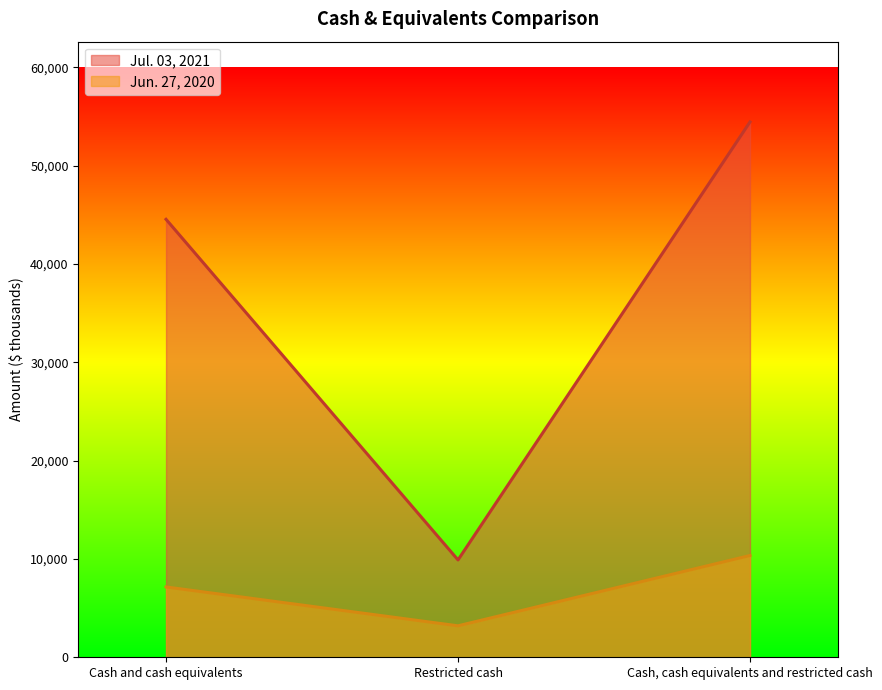

Rank the categories by Jul. 03, 2021 value from highest to lowest.

Cash, cash equivalents and restricted cash, Cash and cash equivalents, Restricted cash